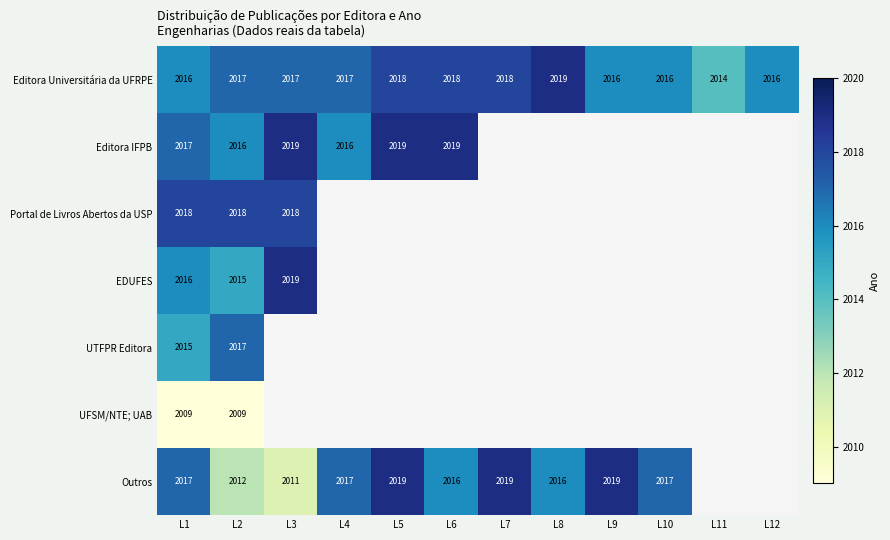

What is the total value across all series at L1?

14108